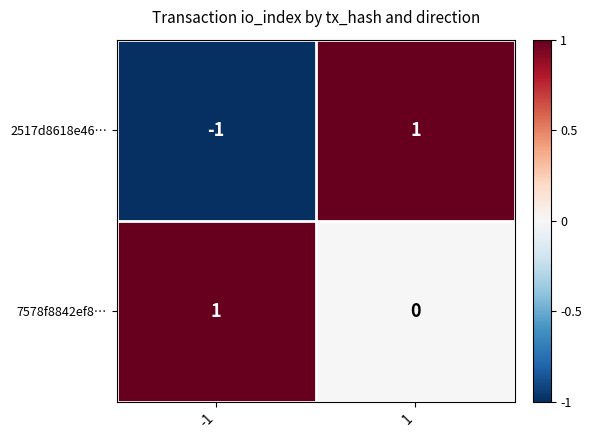

At which category is the sum across all series the highest?

1